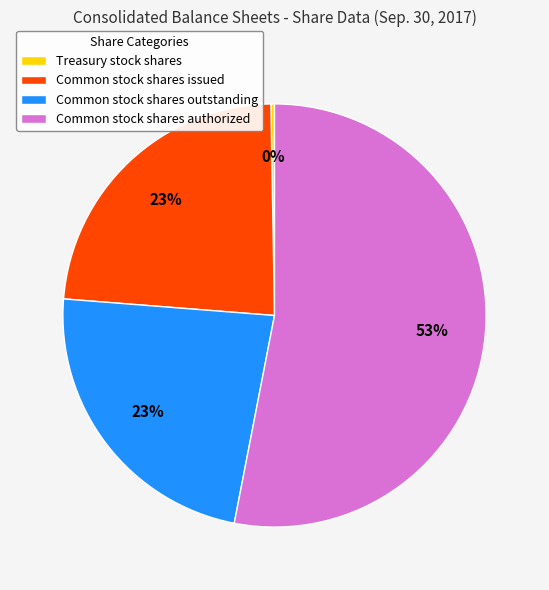

Is Common stock shares issued the majority of the pie?

No